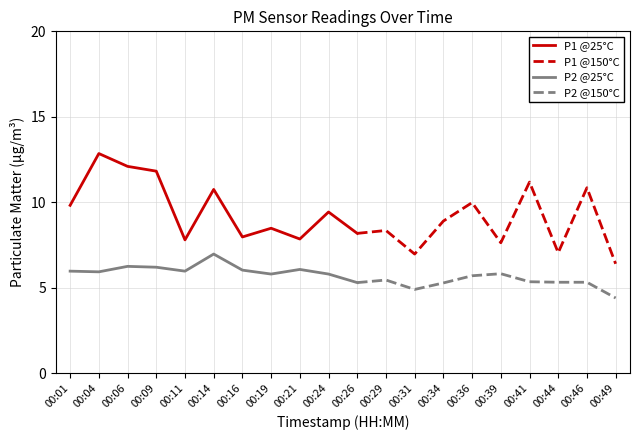

Which series has the widest spread of values?

P1